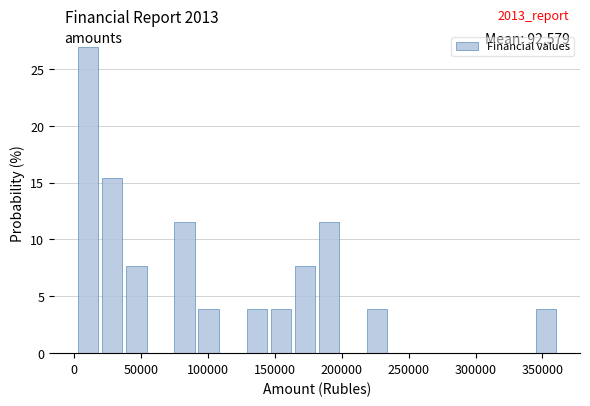

Around what value on the x-axis is the tallest bar? Give the approximate position of its centre, as read against the axis.

10000